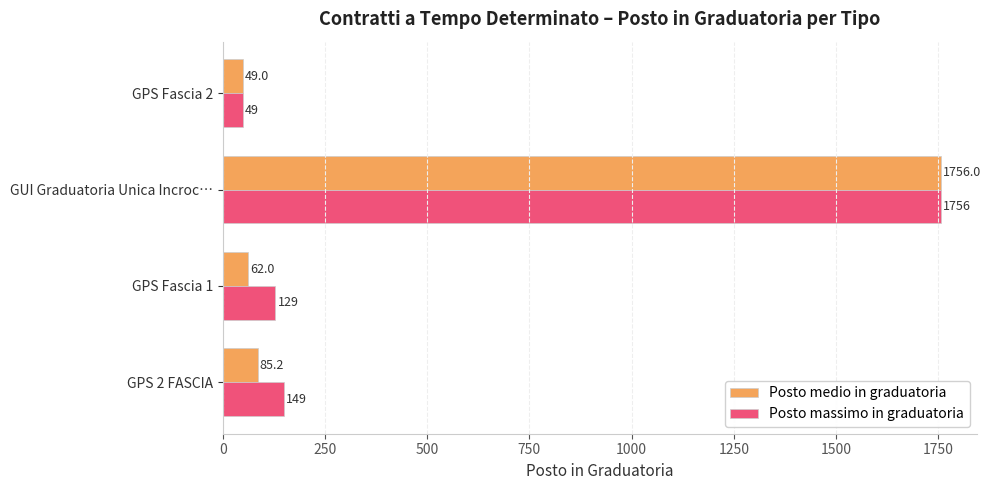

Is it true that Posto massimo in graduatoria equals 1756.0 at GUI Graduatoria Unica Incroc…?

True